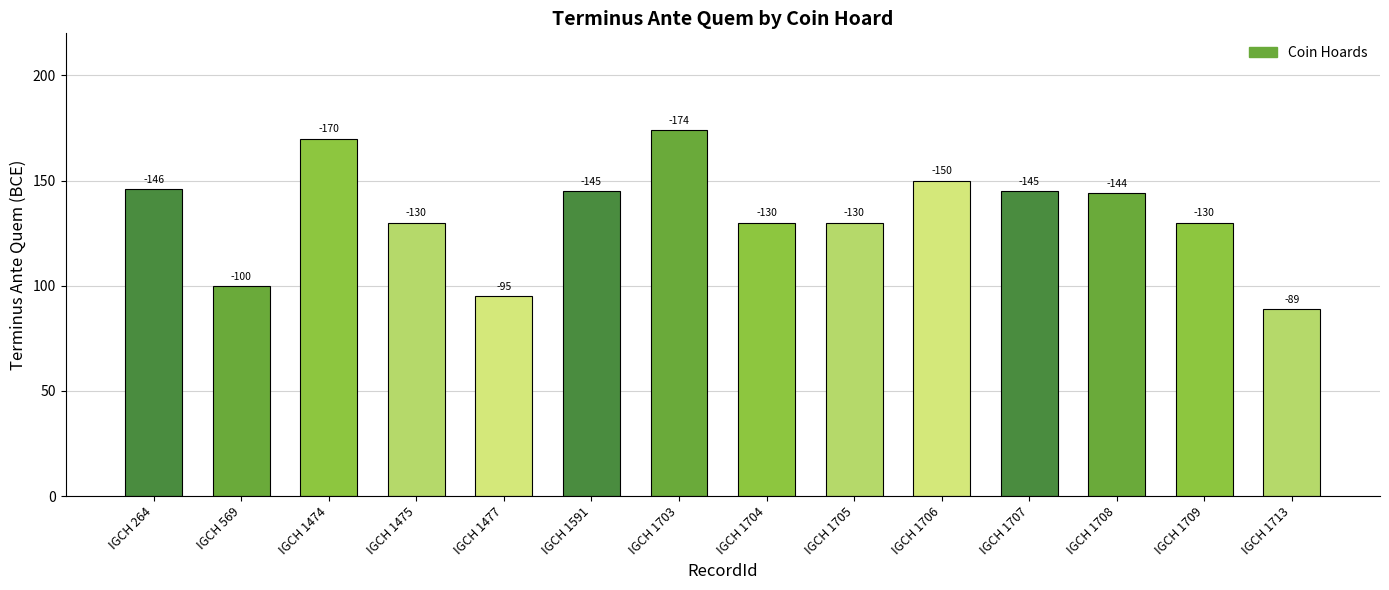

Are the bars horizontal?

No